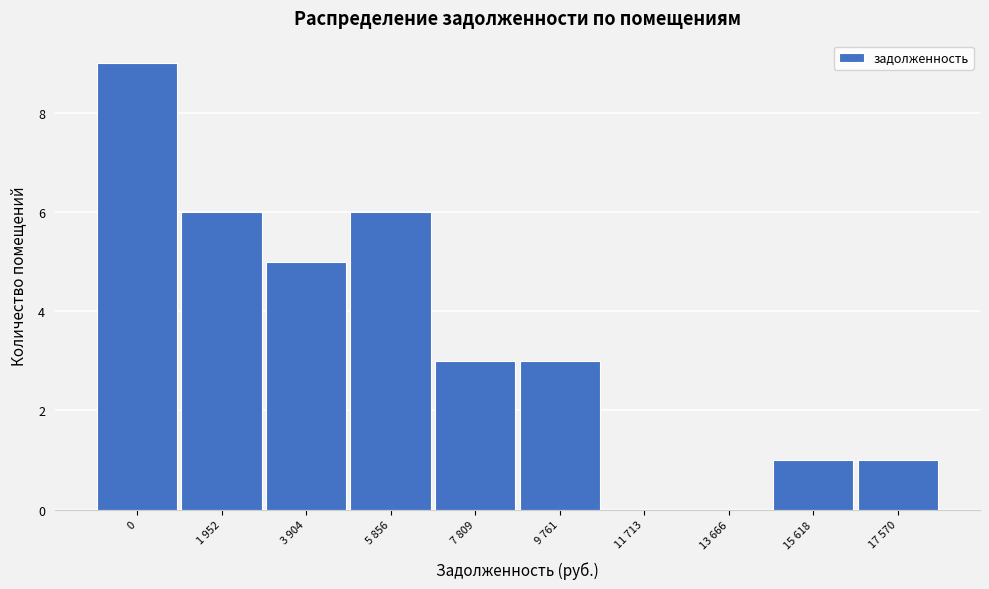

Reading right to left, list all the values displayed in this chart.

17 570=1	15 618=1	13 666=0	11 713=0	9 761=3	7 809=3	5 856=6	3 904=5	1 952=6	0=9